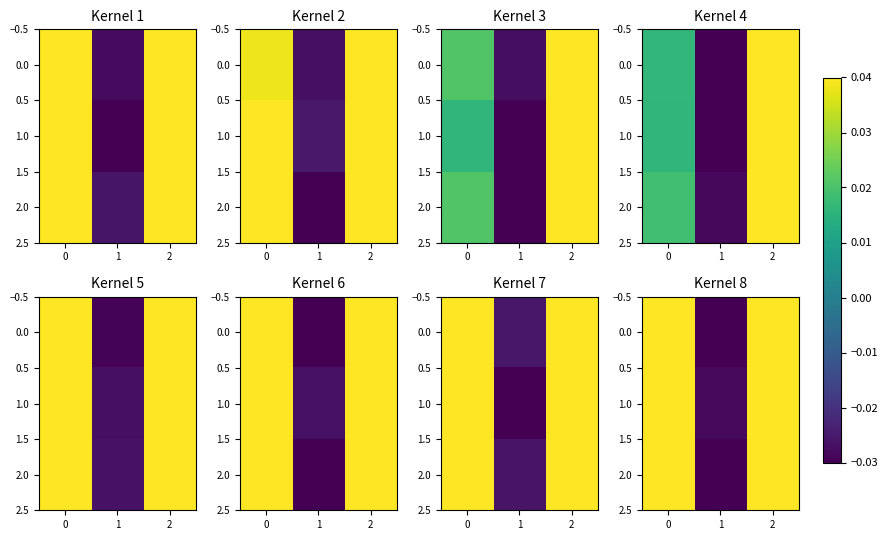

What is the difference between the second highest and minimum values in the row_0 series?

0.1